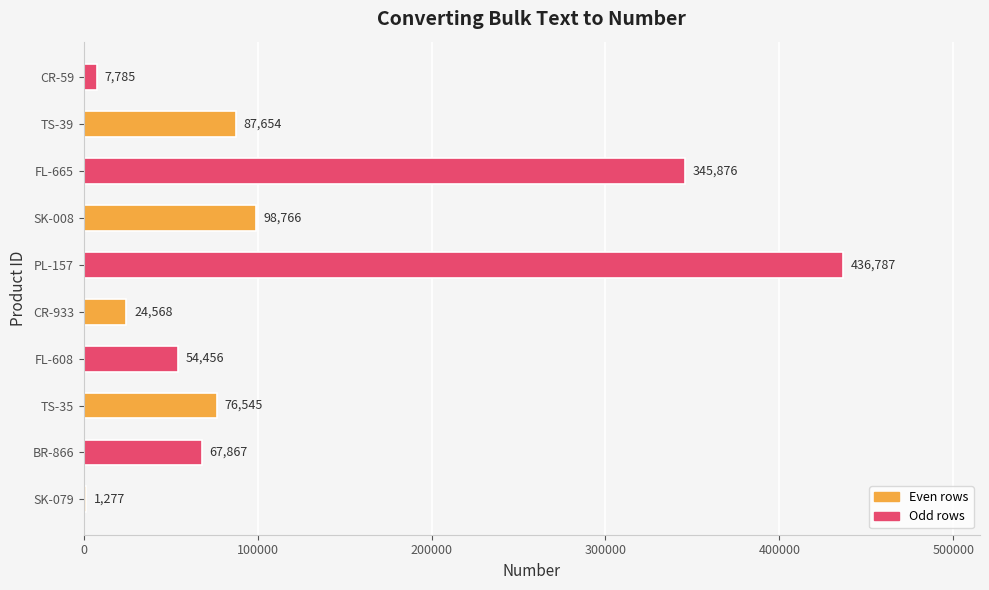

The chart shows a value of 54456 at FL-608. True or false?

True